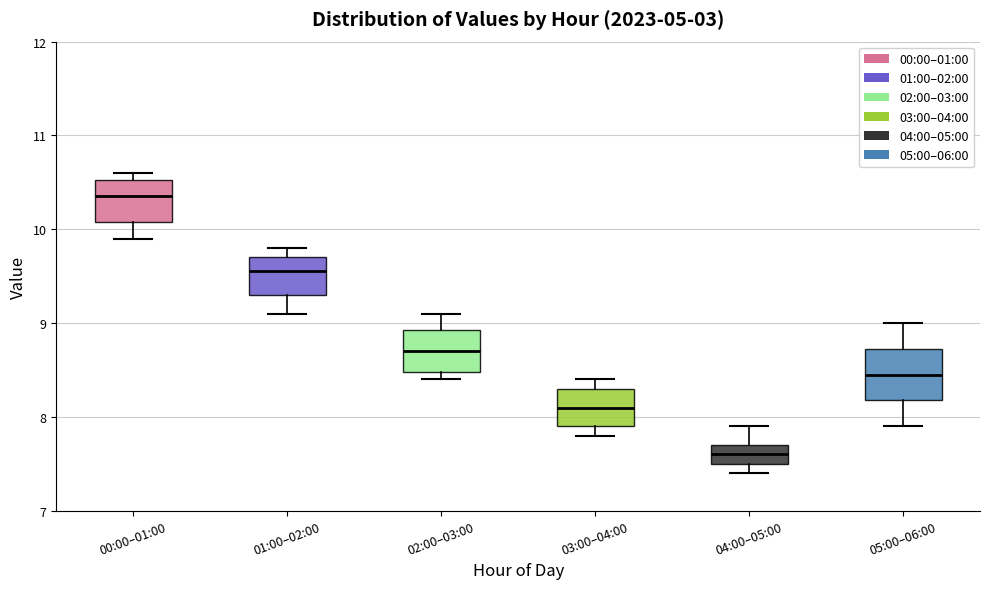

Where is the lower edge of the box for 00:00–01:00 on the y-axis? The values are not printed on the chart, so give them approximately, as read against the axis.

10.1